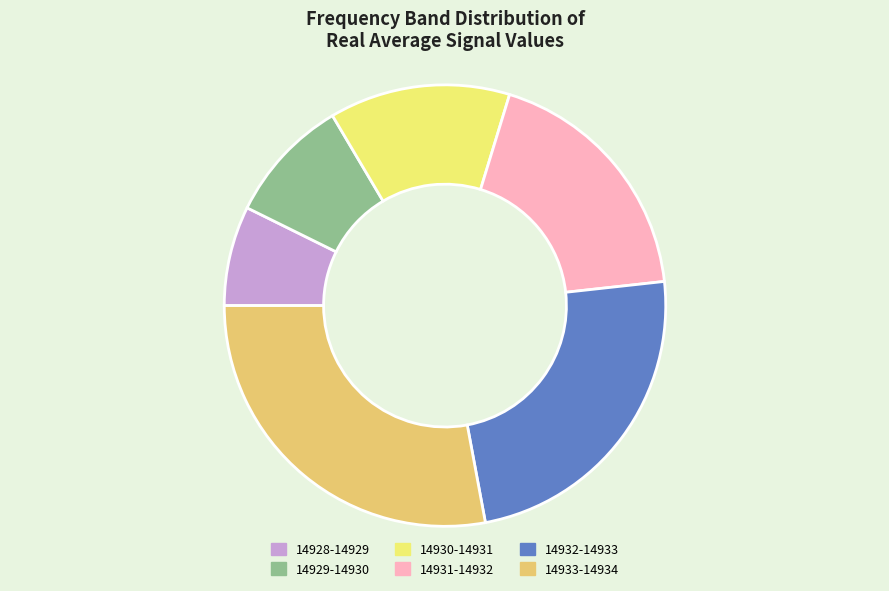

Which slice is the largest?

14933-14934